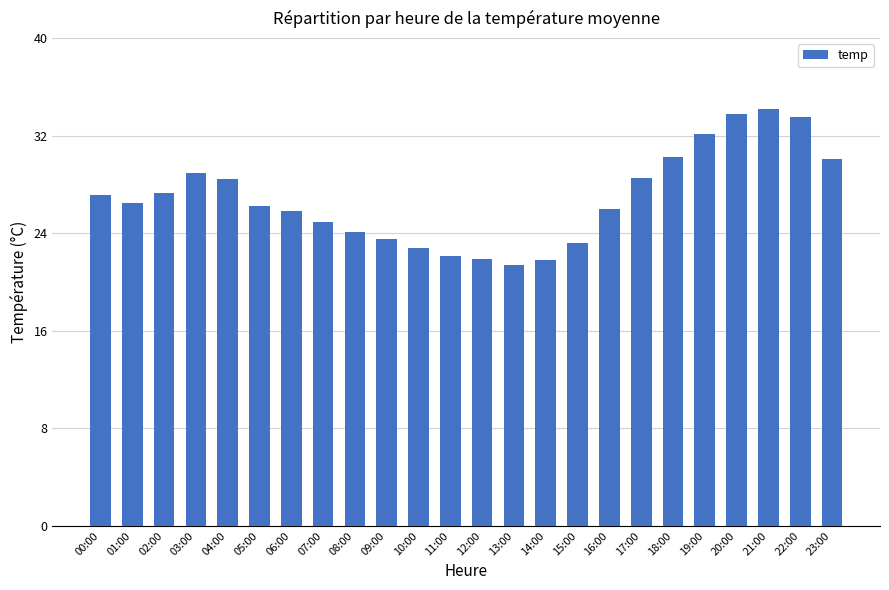

What is the value of the 18th bar from the left?

28.5